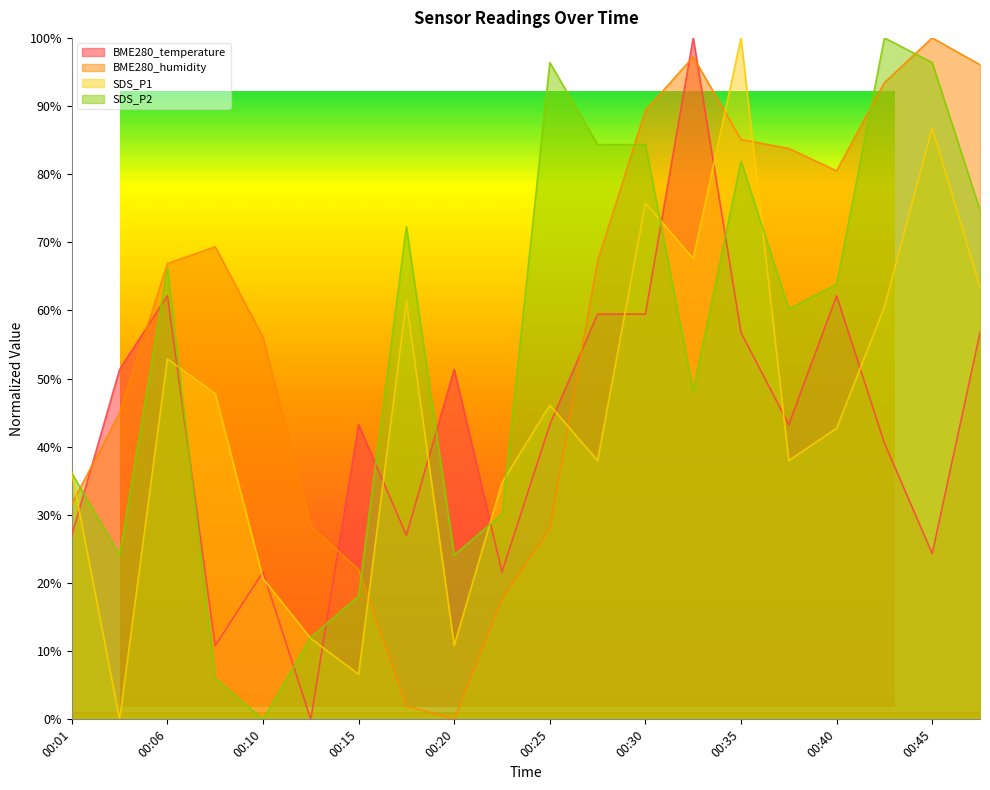

Reading left to right, what are all the values shown in this chart?

BME280_temperature: 00:01=27.0	00:03=51.4	00:06=62.2	00:08=10.8	00:10=21.6	00:13=0.0	00:15=43.2	00:18=27.0	00:20=51.4	00:23=21.6	00:25=43.2	00:28=59.5	00:30=59.5	00:32=100.0	00:35=56.8	00:37=43.2	00:40=62.2	00:42=40.5	00:45=24.3	00:47=56.8
BME280_humidity: 00:01=31.6	00:03=44.9	00:06=66.9	00:08=69.3	00:10=56.1	00:13=28.4	00:15=22.0	00:18=2.0	00:20=0.0	00:23=17.7	00:25=28.0	00:28=67.2	00:30=89.3	00:32=97.2	00:35=85.1	00:37=83.8	00:40=80.5	00:42=93.4	00:45=100.0	00:47=96.1
SDS_P1: 00:01=36.3	00:03=0.0	00:06=52.9	00:08=47.8	00:10=20.7	00:13=11.9	00:15=6.6	00:18=61.4	00:20=10.8	00:23=34.7	00:25=46.1	00:28=38.0	00:30=75.8	00:32=67.6	00:35=100.0	00:37=38.0	00:40=42.7	00:42=60.5	00:45=86.8	00:47=63.4
SDS_P2: 00:01=36.1	00:03=24.1	00:06=66.3	00:08=6.0	00:10=0.0	00:13=12.0	00:15=18.1	00:18=72.3	00:20=24.1	00:23=30.1	00:25=96.4	00:28=84.3	00:30=84.3	00:32=48.2	00:35=81.9	00:37=60.2	00:40=63.9	00:42=100.0	00:45=96.4	00:47=74.7